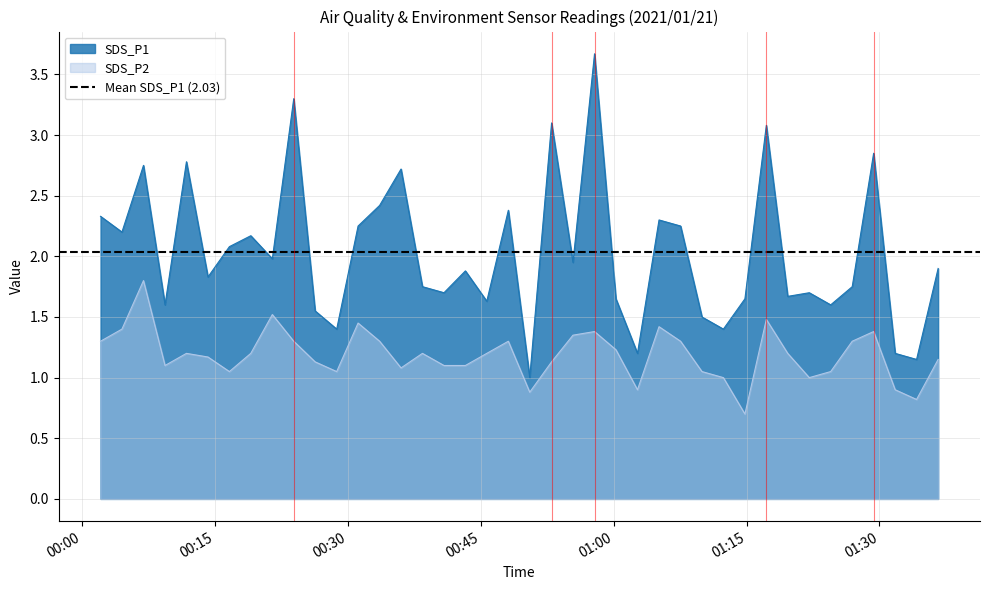

At which category does the chart reach its minimum across all series?

2021/01/21 01:14:49